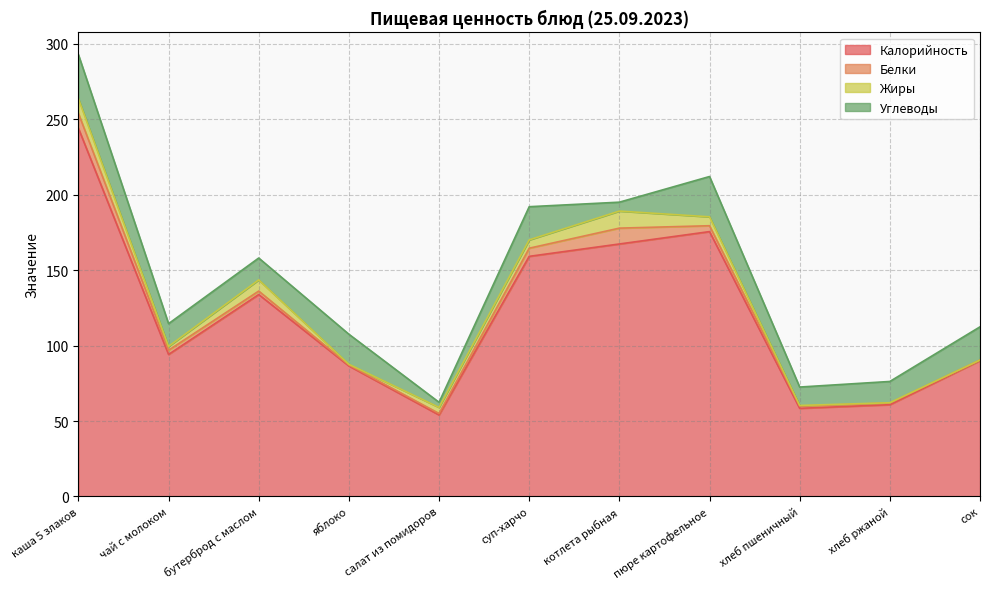

What value does the Белки series have at бутерброд с маслом?

2.3